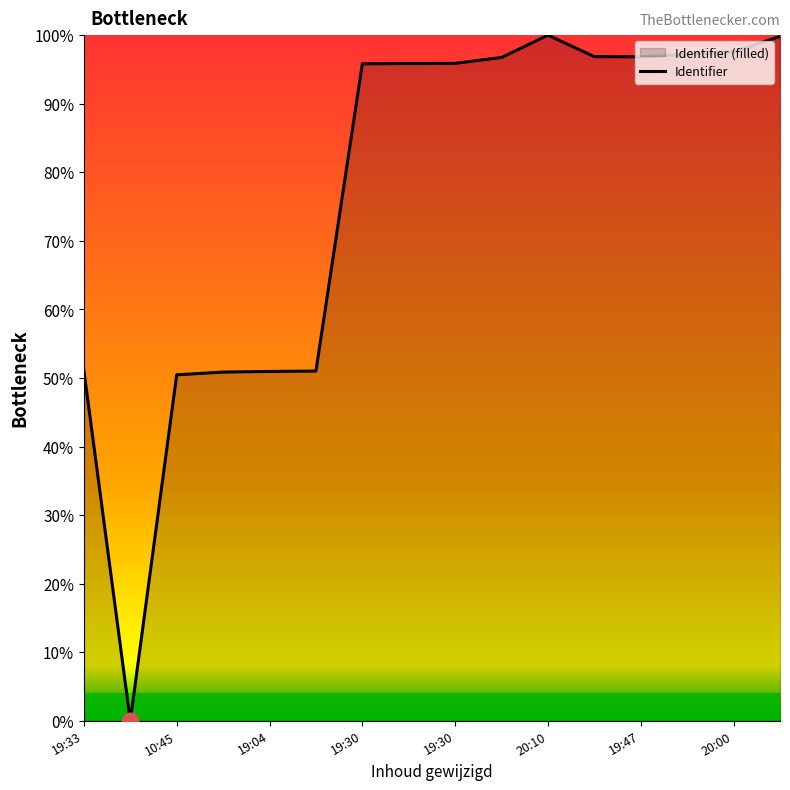

What is the difference between the second highest and second lowest values?

49.4